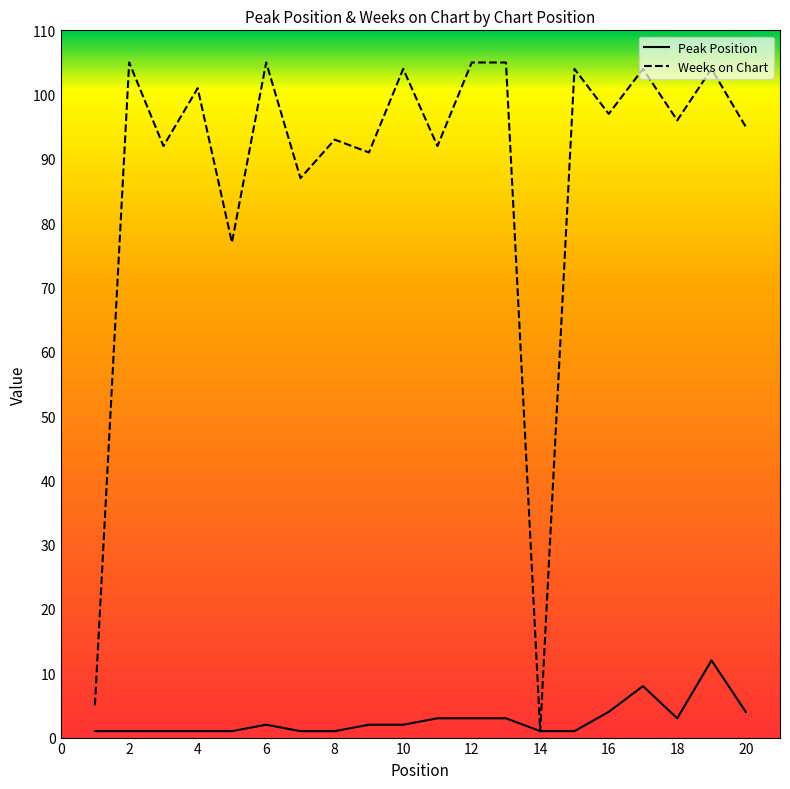

What is the maximum value for Peak Position?

12